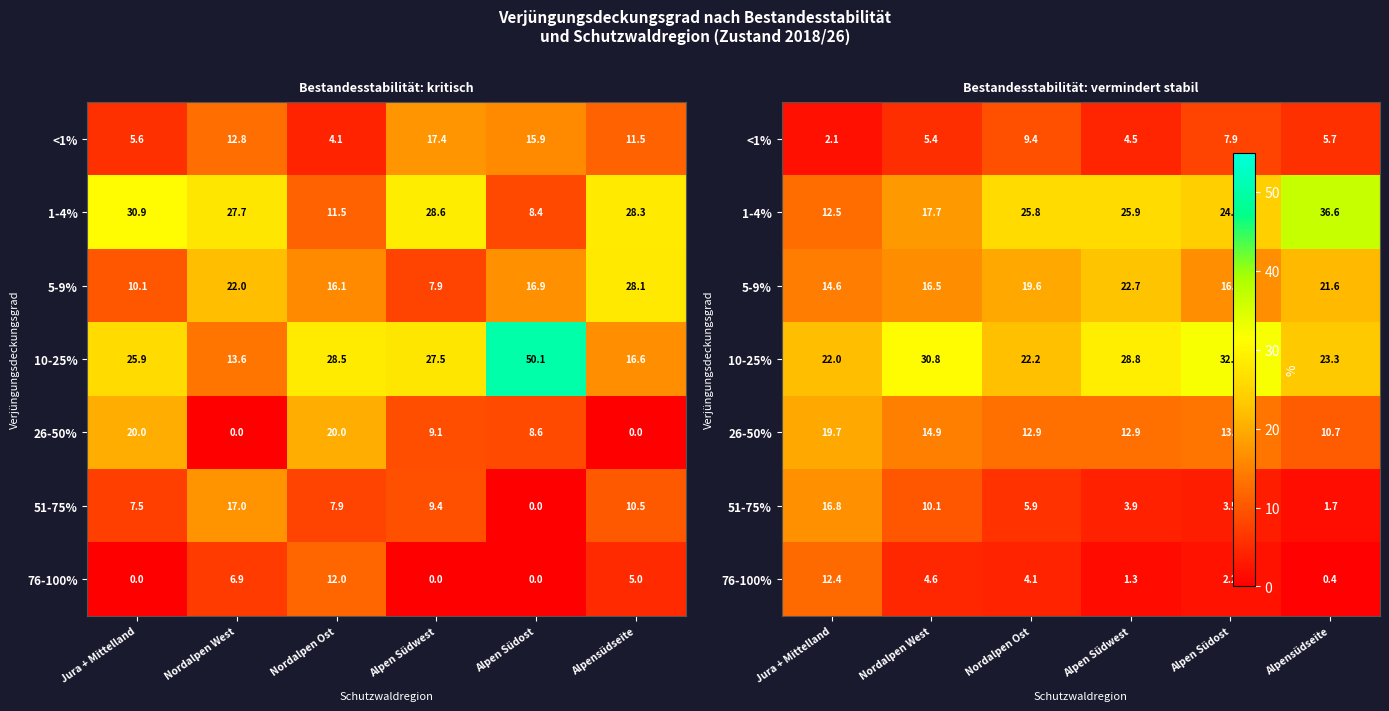

At which label is <1% closest to 5?

Nordalpen West